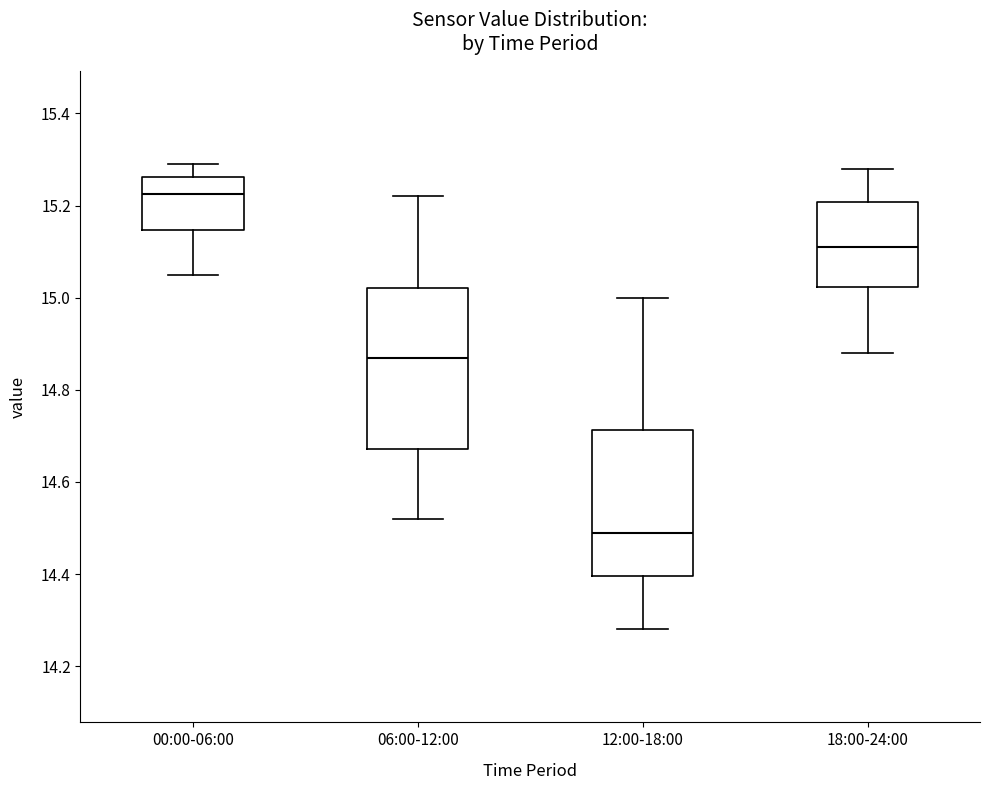

Reading left to right, transcribe this box plot: for each box, give where its median line is, the range the box spans, and where its two whiskers end, as read against the y-axis. The values are not printed on the chart, so give them approximately, as read against the axis.

00:00-06:00: median 15.22, box 15.14 to 15.26, whiskers 15.06 to 15.30
06:00-12:00: median 14.88, box 14.68 to 15.02, whiskers 14.52 to 15.22
12:00-18:00: median 14.50, box 14.40 to 14.72, whiskers 14.28 to 15.00
18:00-24:00: median 15.12, box 15.02 to 15.20, whiskers 14.88 to 15.28